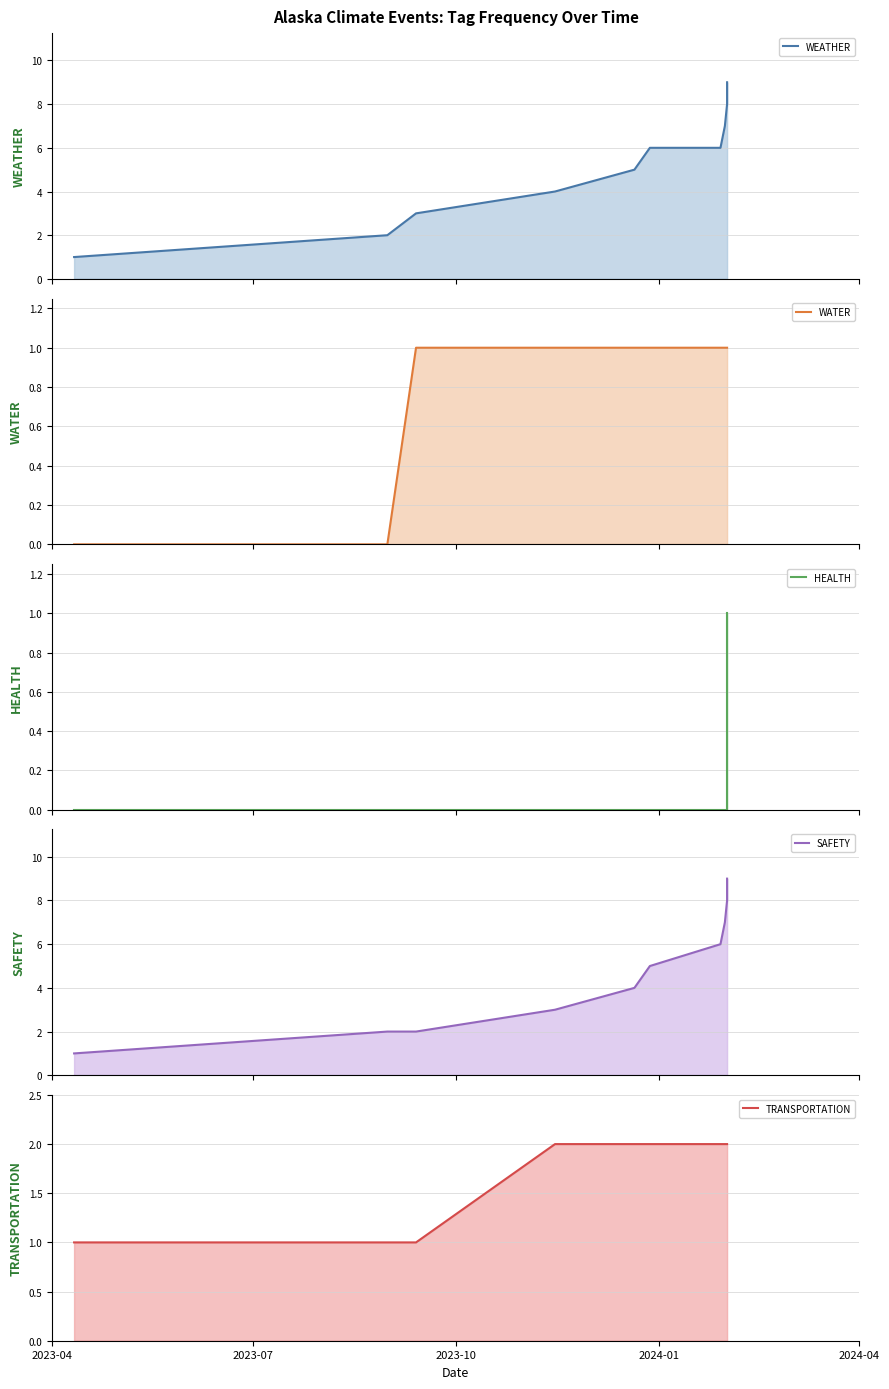

The TRANSPORTATION series shows 2 at 2023-10. True or false?

False